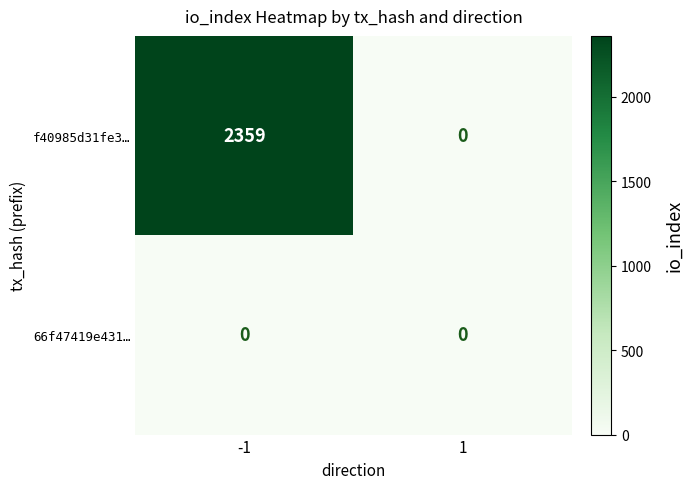

Which series has the largest total across all categories?

f40985d31fe3…